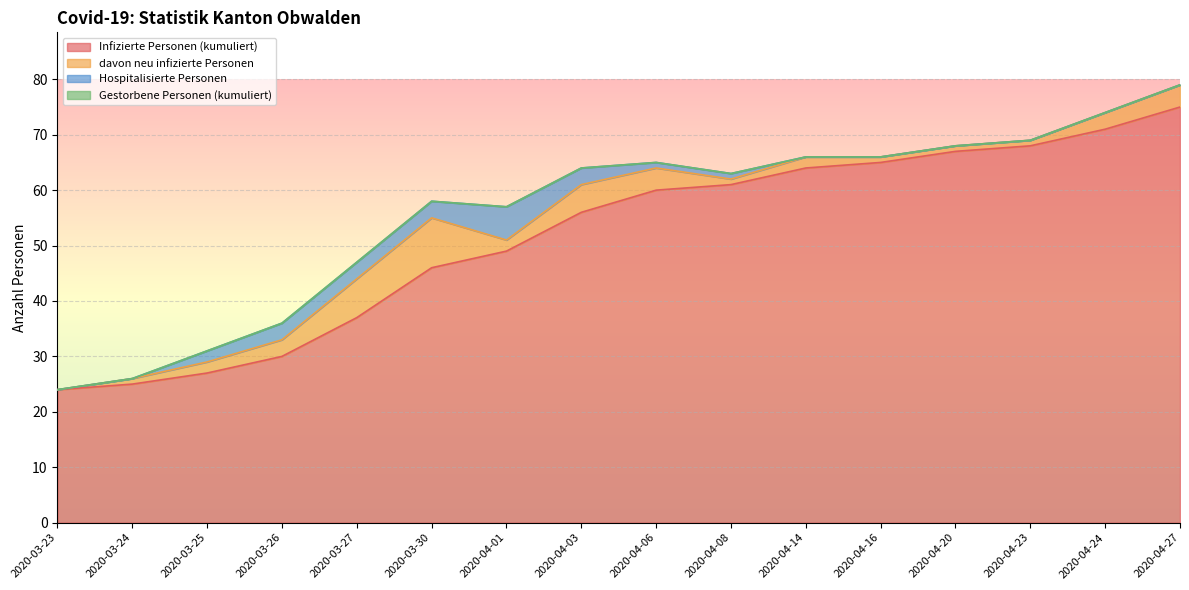

At how many categories does at least one series exceed 40?

11